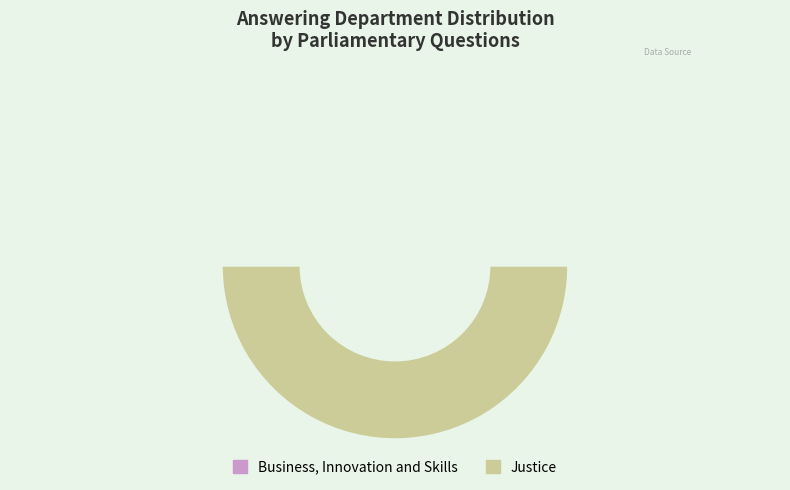

What percentage do Justice and Business, Innovation and Skills together represent?

100.0%